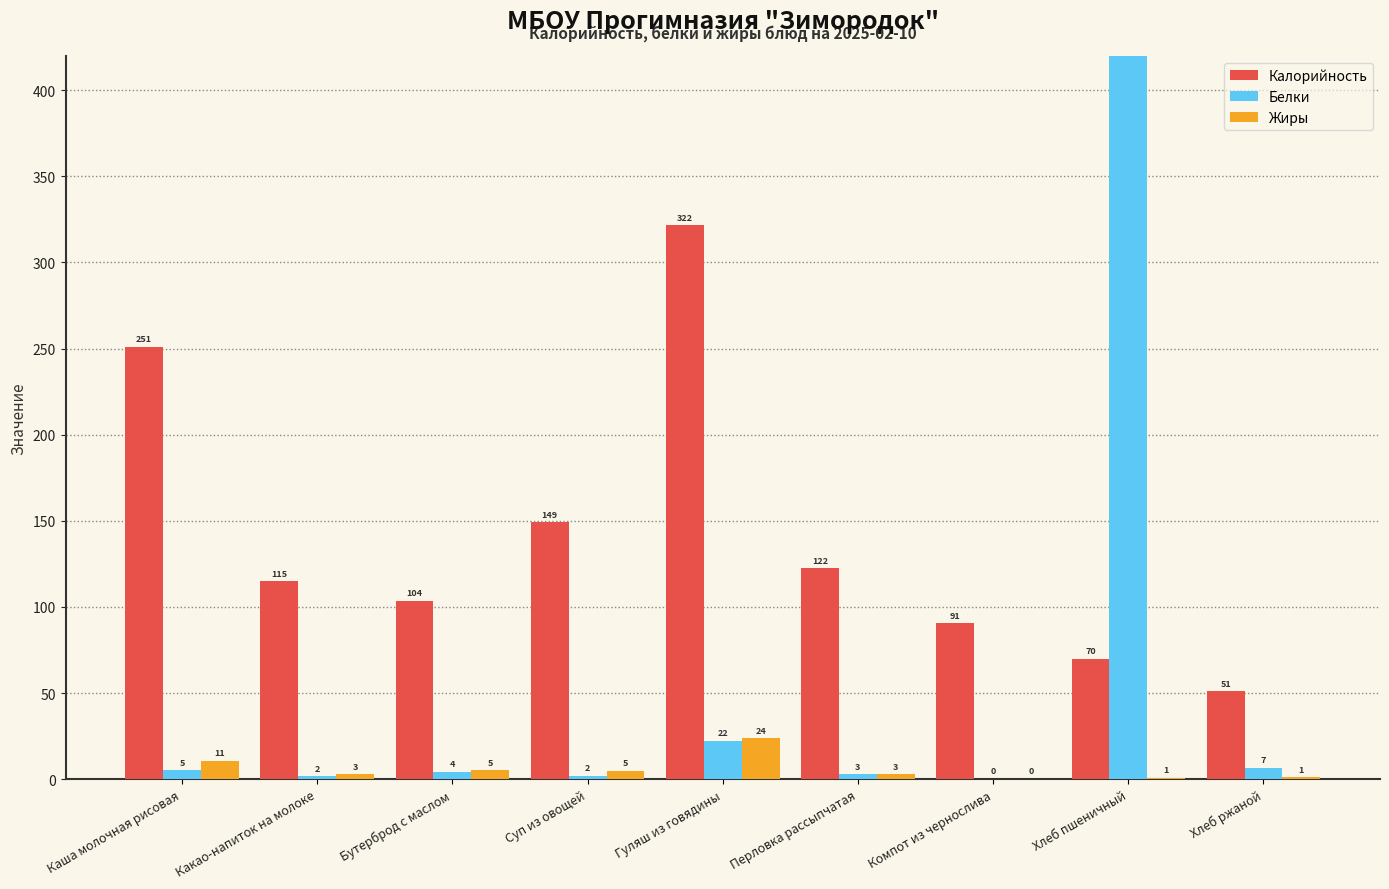

What is the label of the 4th bar from the left?

Суп из овощей